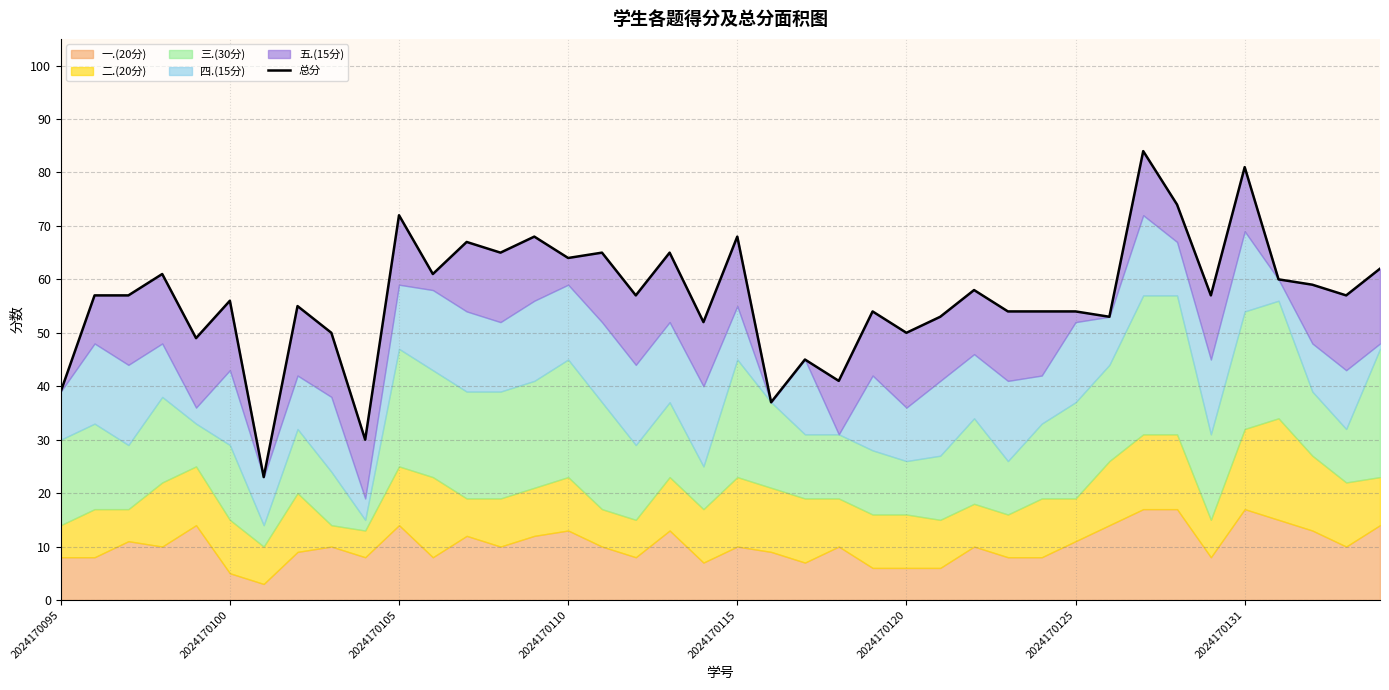

What is the change in value from 22 to 24?

+9